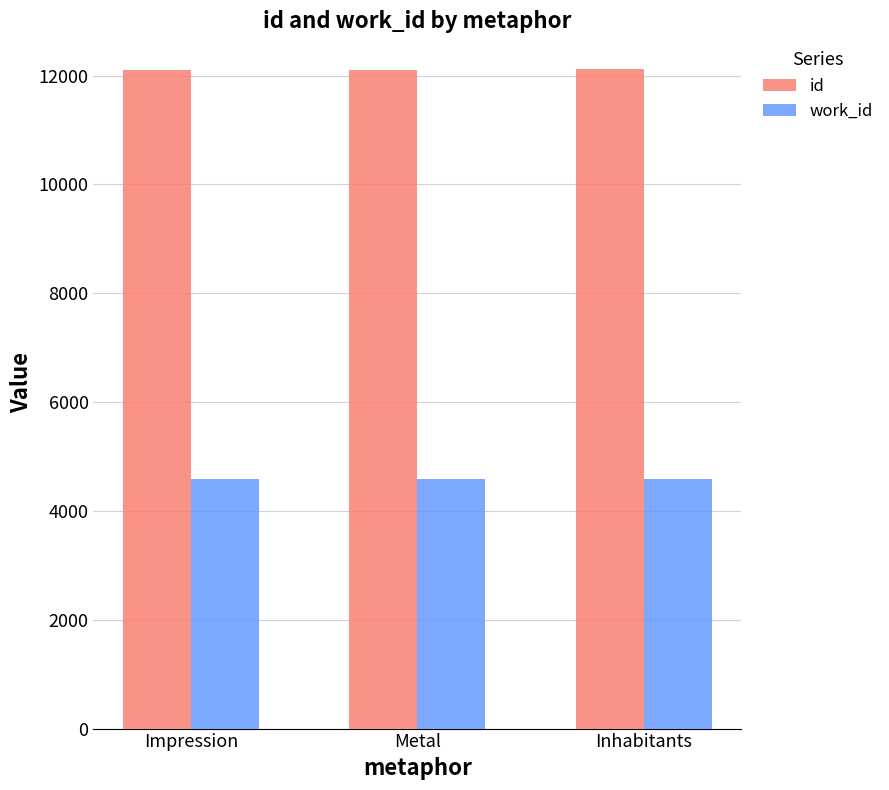

What is the sum of all work_id values?

13755